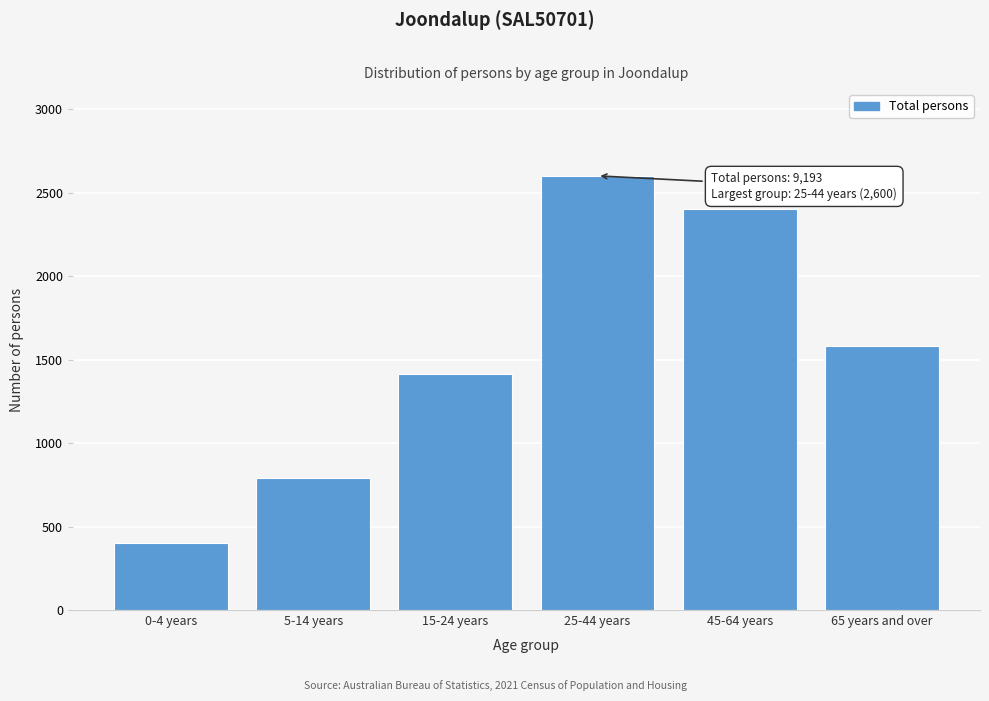

Reading left to right, transcribe all the data shown in this chart.

0-4 years=403	5-14 years=792	15-24 years=1411	25-44 years=2600	45-64 years=2402	65 years and over=1580